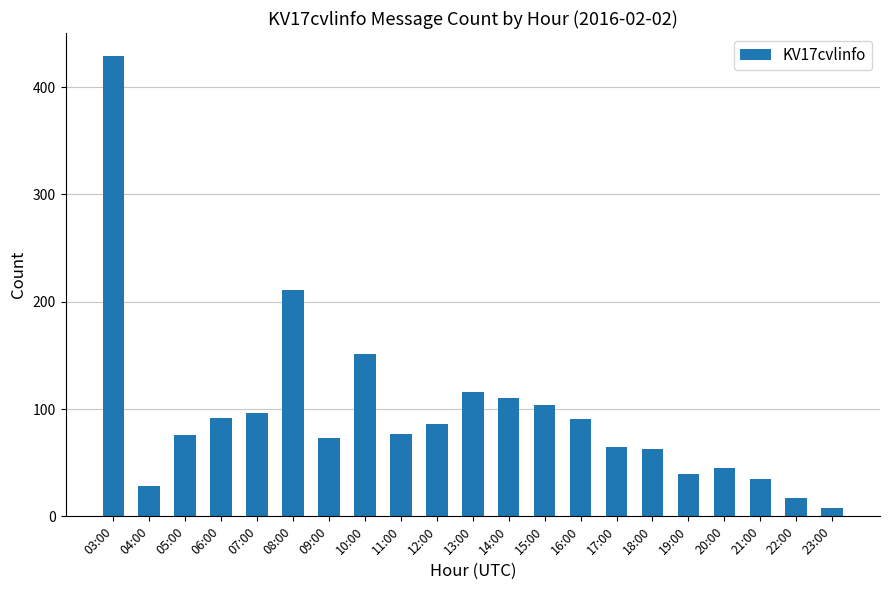

What is the label of the 15th bar from the left?

17:00